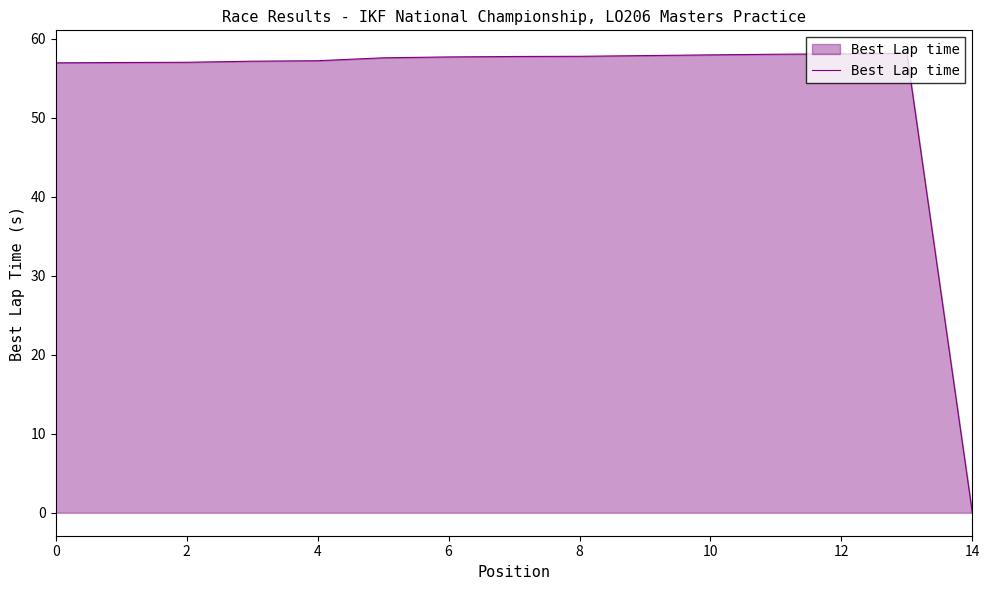

What is the greatest value displayed?

58.2